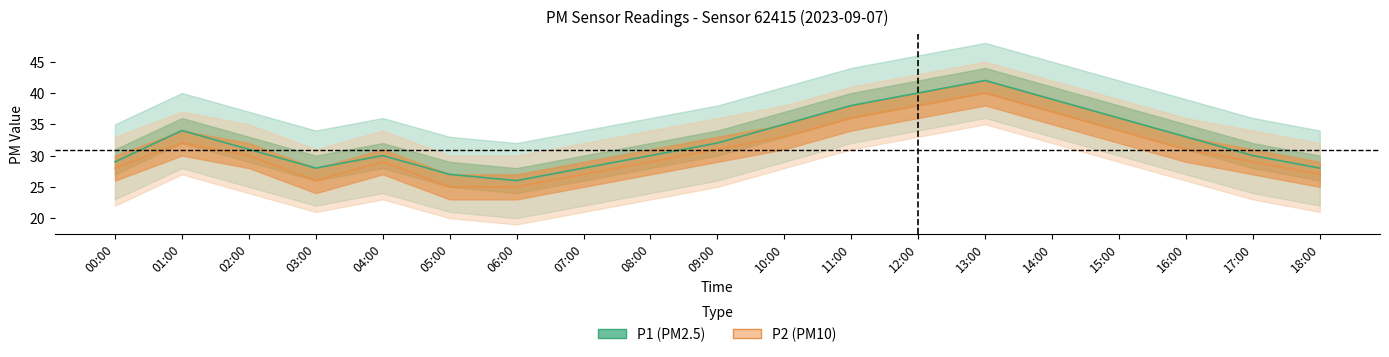

True or false: P1 and P2 cross at least once.

False